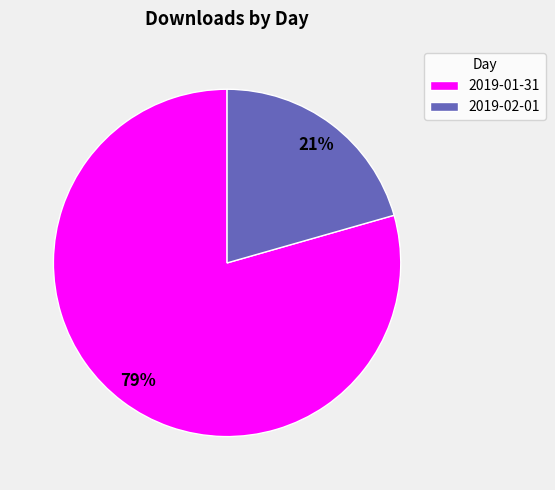

Between 2019-01-31 and 2019-02-01, which is larger?

2019-01-31